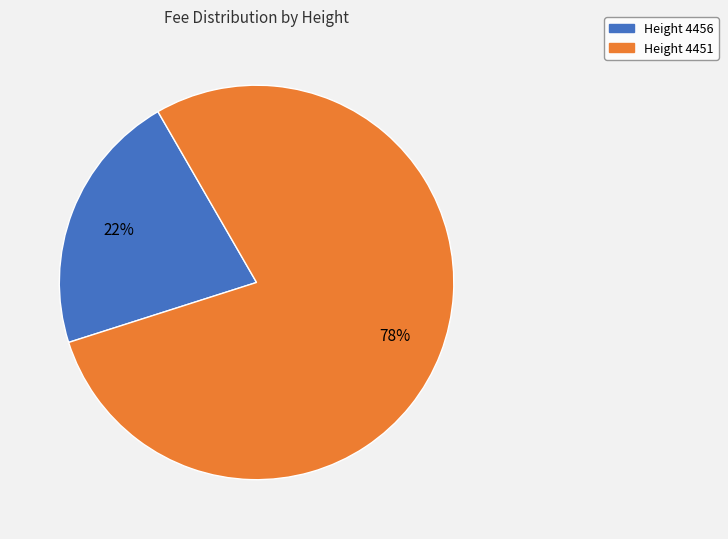

Combined, do Height 4451 and Height 4456 account for over 50%?

Yes